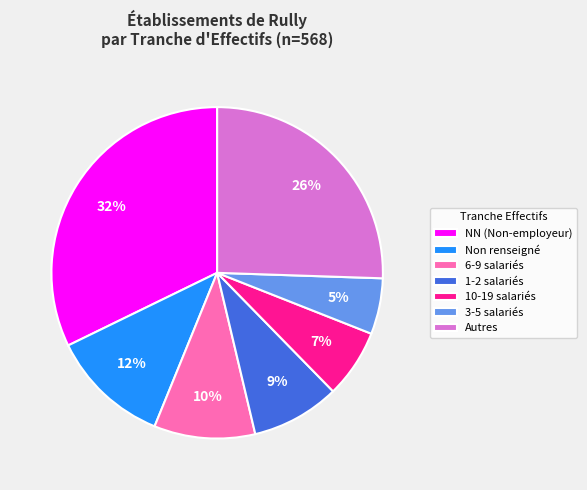

Combined, do 1-2 salariés and Non renseigné account for over 50%?

No